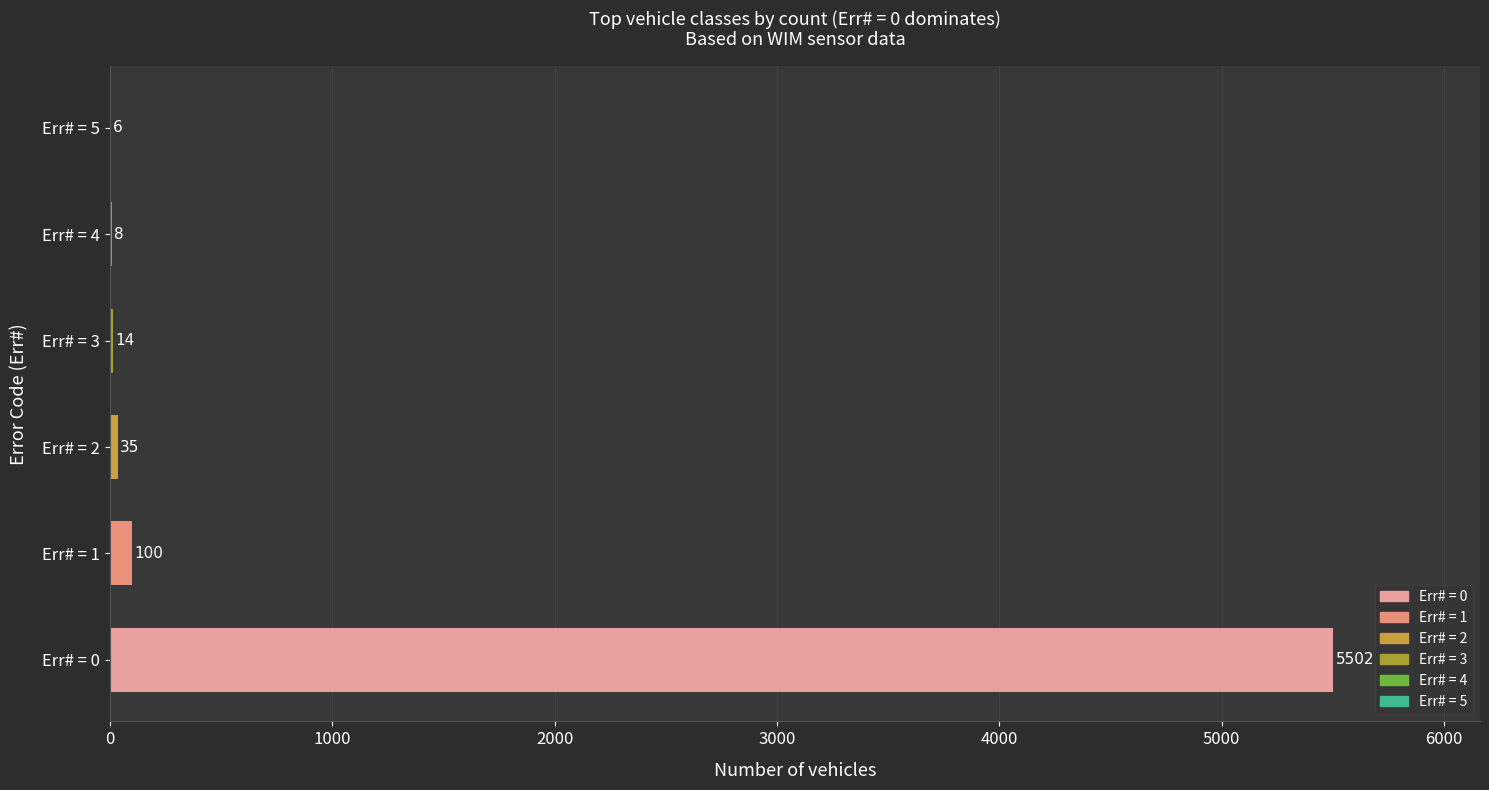

What is the sum of all values?

5665